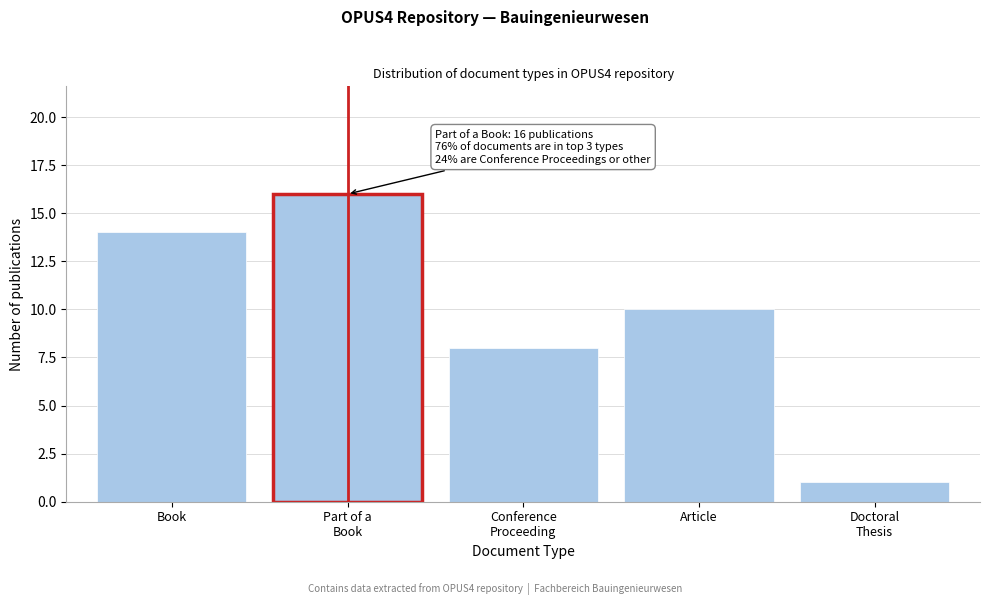

Reading right to left, transcribe all the data shown in this chart.

1	10	8	16	14